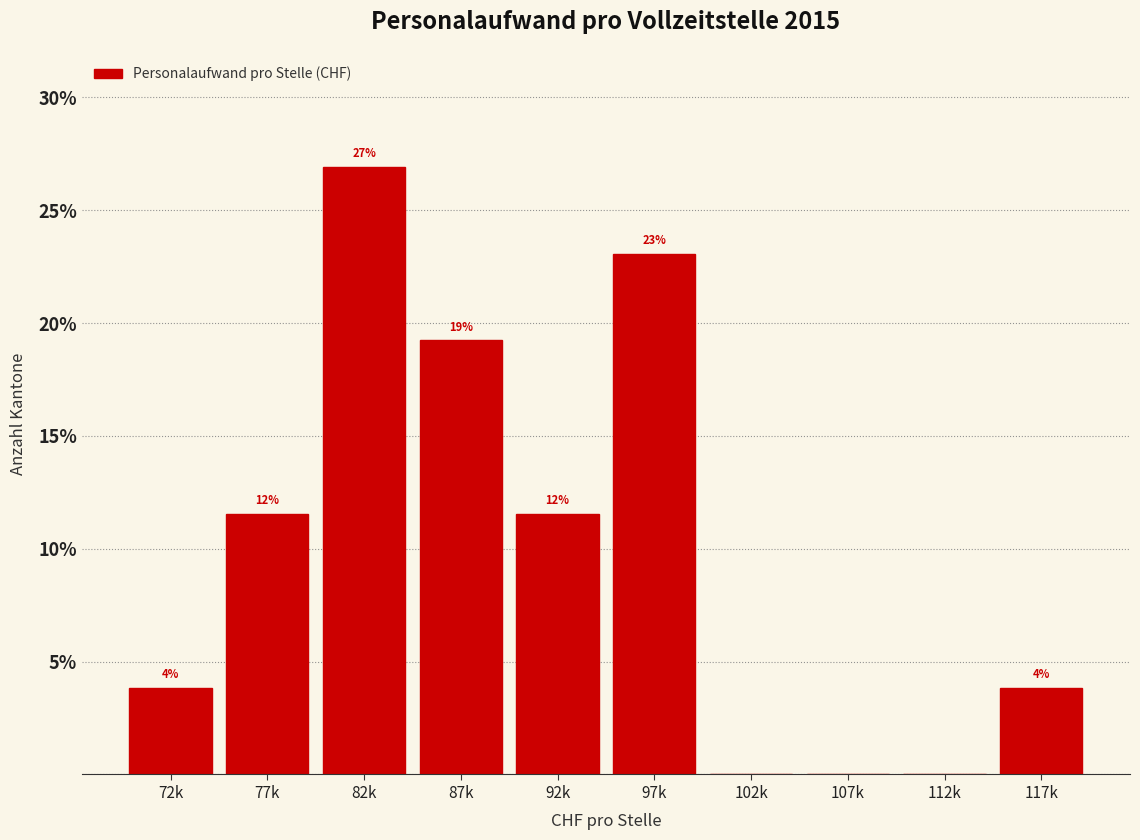

Are the bars horizontal?

No